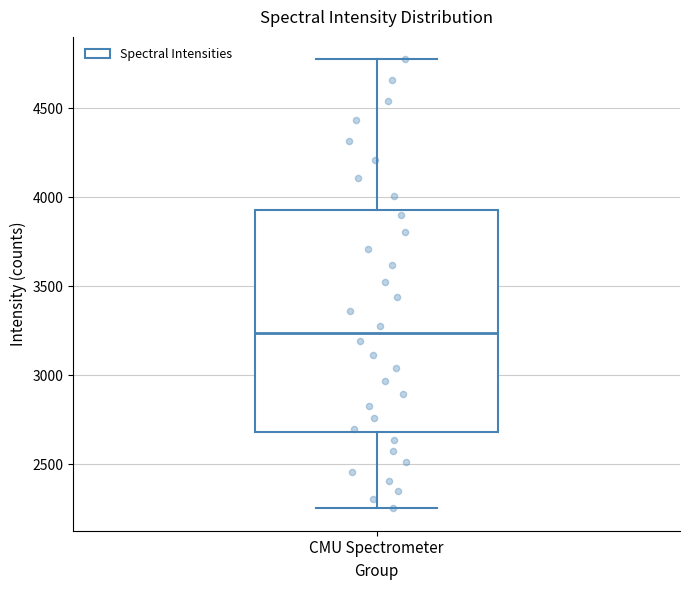

Read this box plot against the y-axis: the position of the median line, the range covered by the box, and the ends of both whiskers. The values are not printed on the chart, so give them approximately, as read against the axis.

median 3250, box 2700 to 3950, whiskers 2250 to 4750